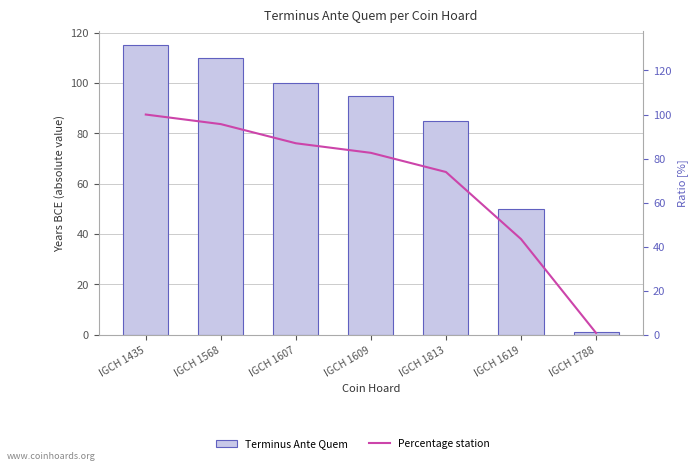

What is the value of the Percentage station bar at the 7th from the left?

0.9